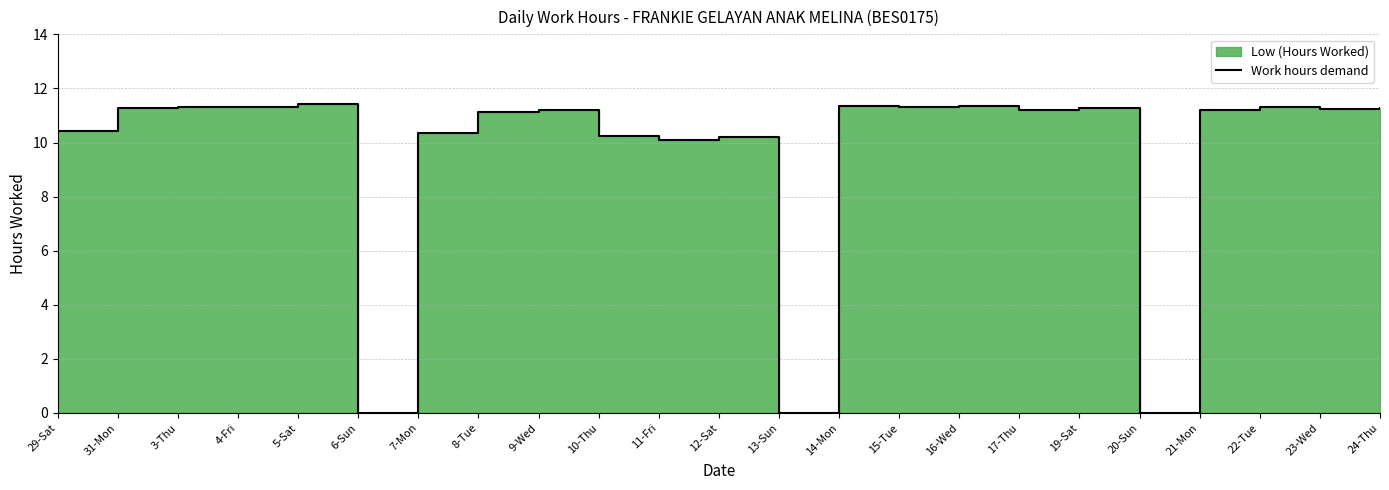

Between 4-Fri and 7-Mon, which is larger?

4-Fri